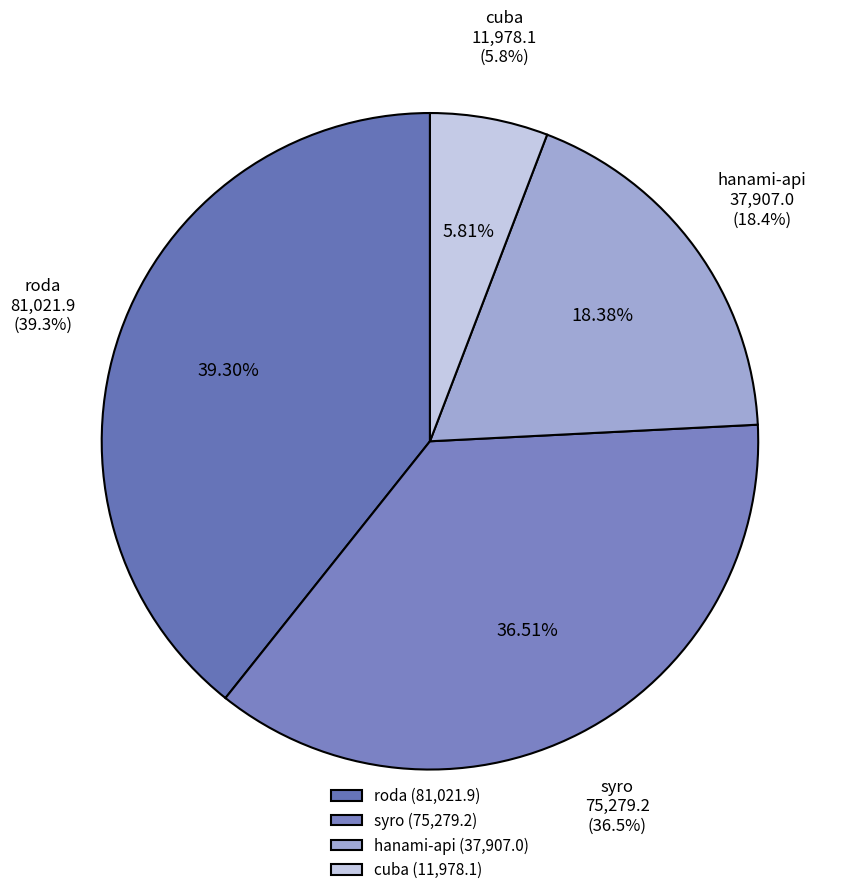

Does roda account for over 50% of the chart?

No